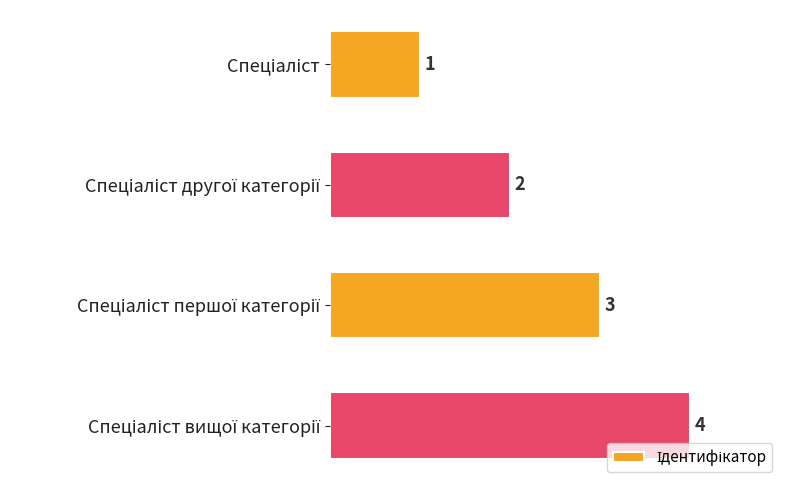

What is the greatest value displayed?

4